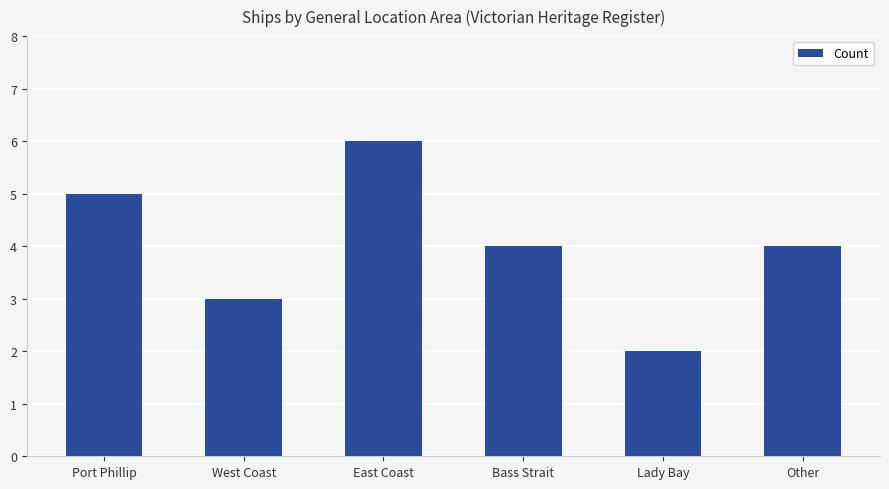

The chart shows a value of 4 at Other. True or false?

True